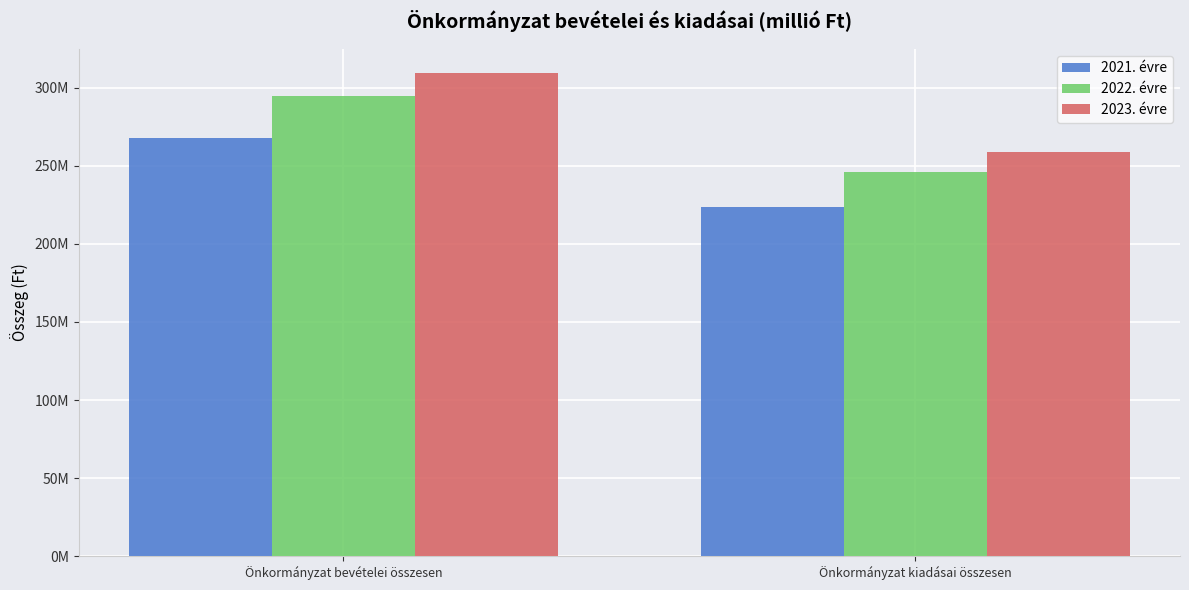

What is the minimum value for 2022. évre?

246304832.7